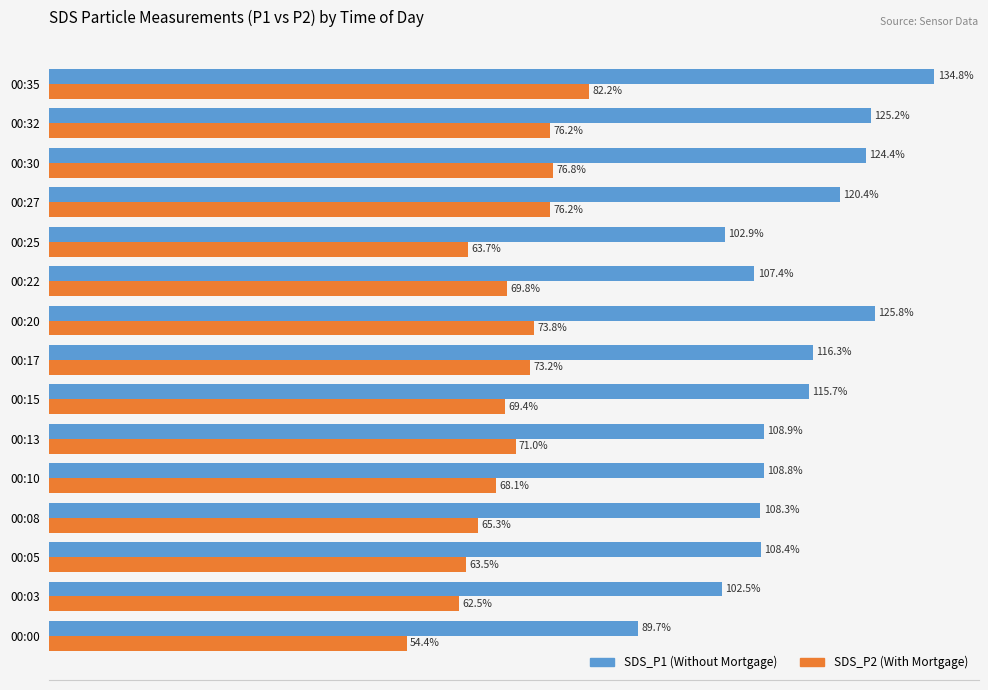

List the labels in order of SDS_P1 (Without Mortgage) value, smallest first.

00:00, 00:03, 00:25, 00:22, 00:08, 00:05, 00:10, 00:13, 00:15, 00:17, 00:27, 00:30, 00:32, 00:20, 00:35